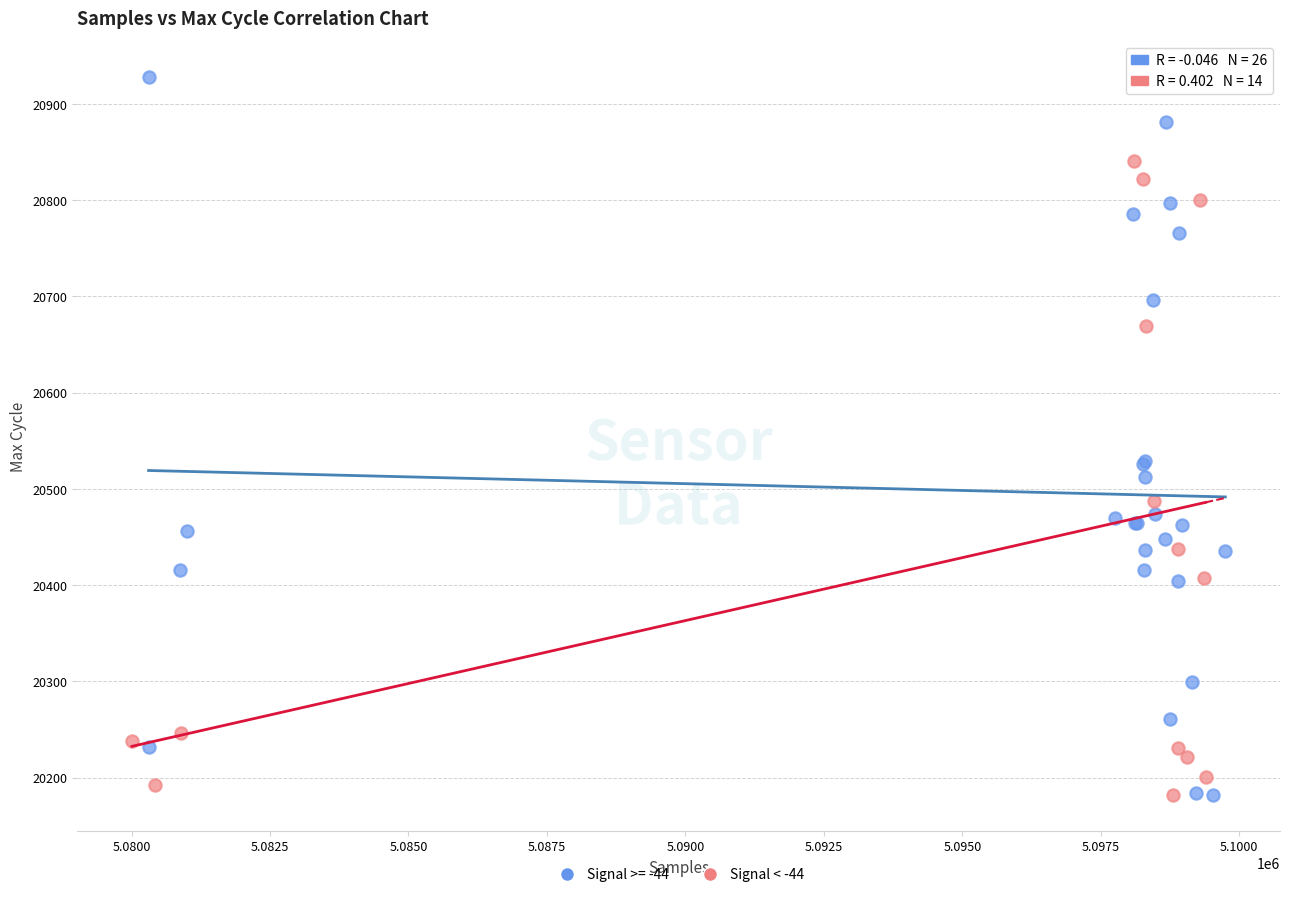

Which series has the largest Y range (max minus min)?

Signal >= -44